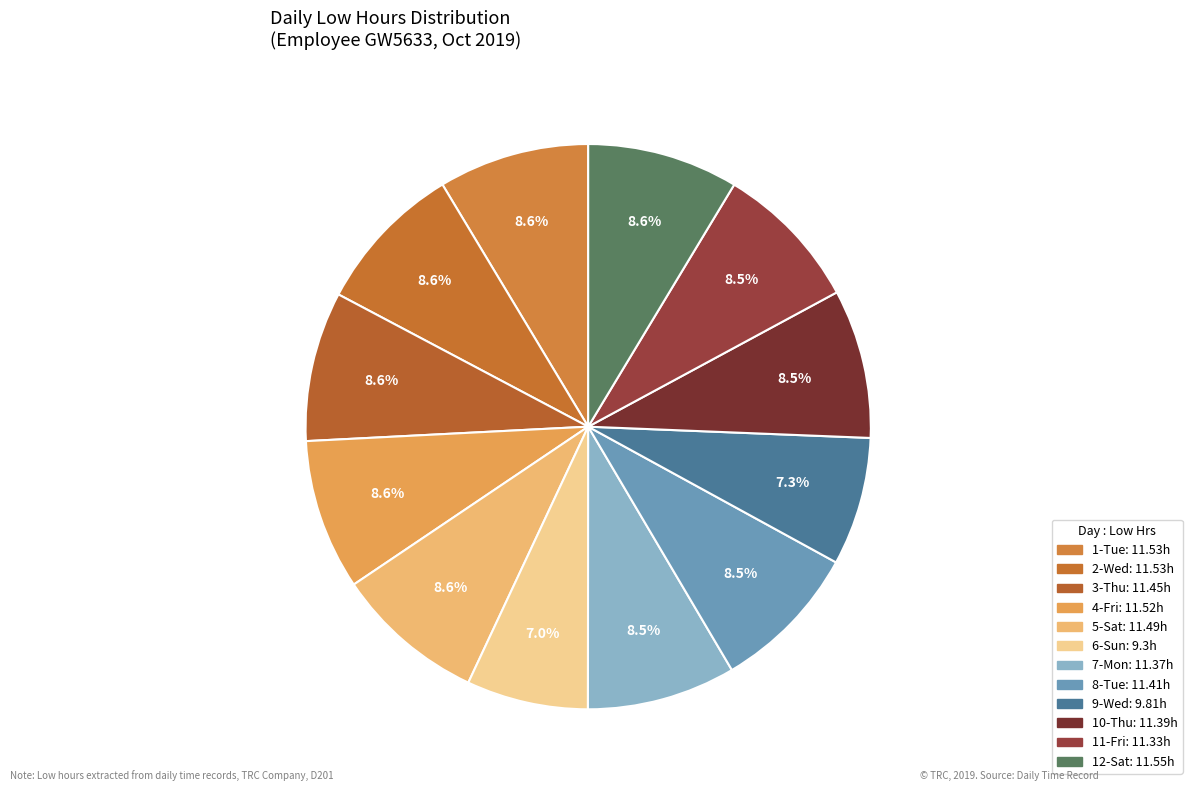

How many segments does this pie chart have?

12